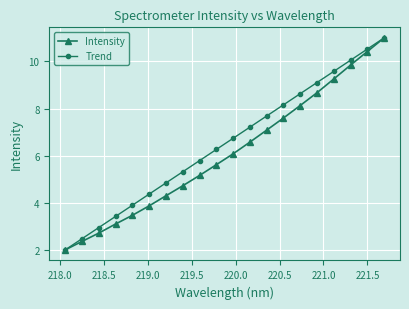

Reading right to left, list all the values displayed in this chart.

Intensity: 11.0	10.4	9.8	9.3	8.7	8.1	7.6	7.1	6.6	6.1	5.6	5.2	4.7	4.3	3.9	3.5	3.1	2.7	2.4	2.0
Trend: 11.0	10.5	10.1	9.6	9.1	8.6	8.2	7.7	7.2	6.7	6.3	5.8	5.3	4.8	4.4	3.9	3.4	2.9	2.5	2.0